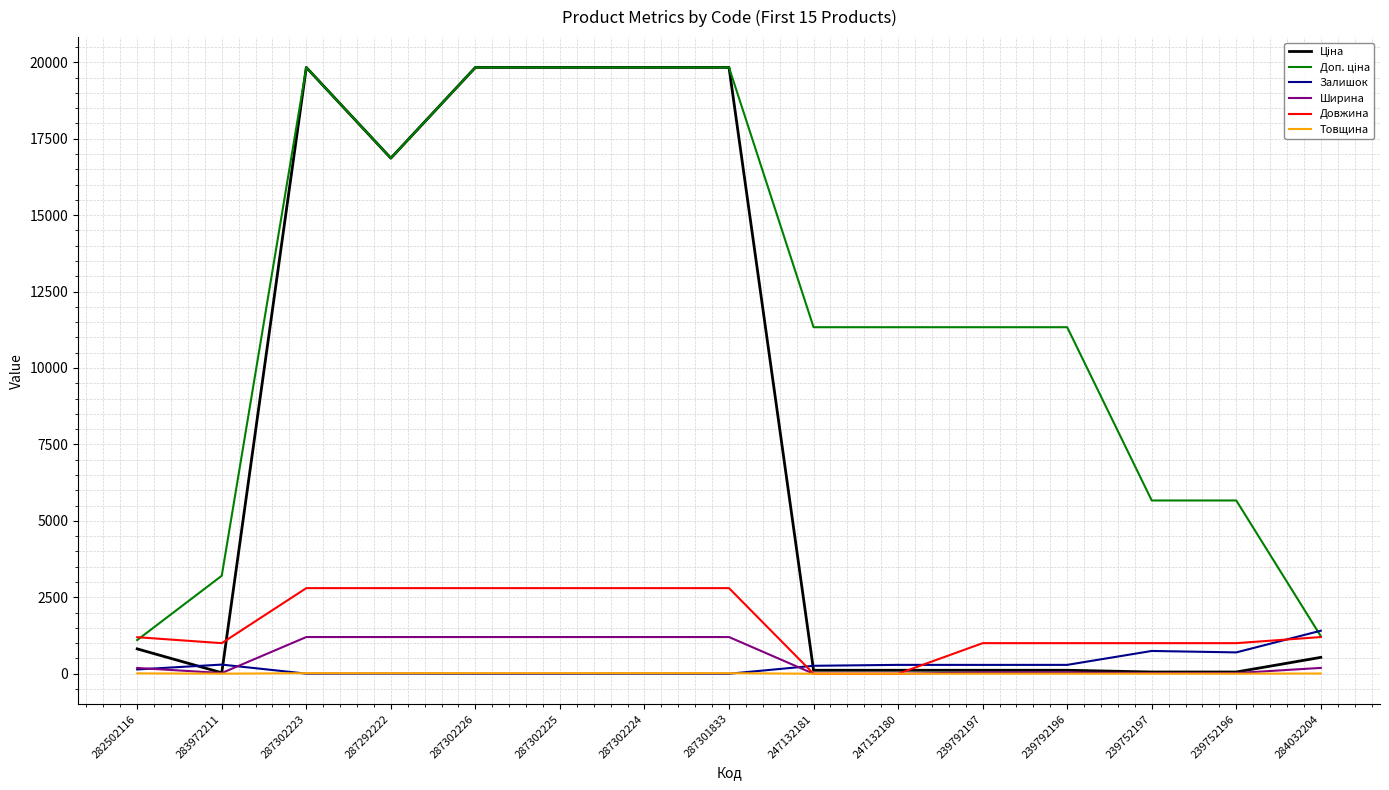

Is it true that Ширина equals 0.0 at 247132180?

True